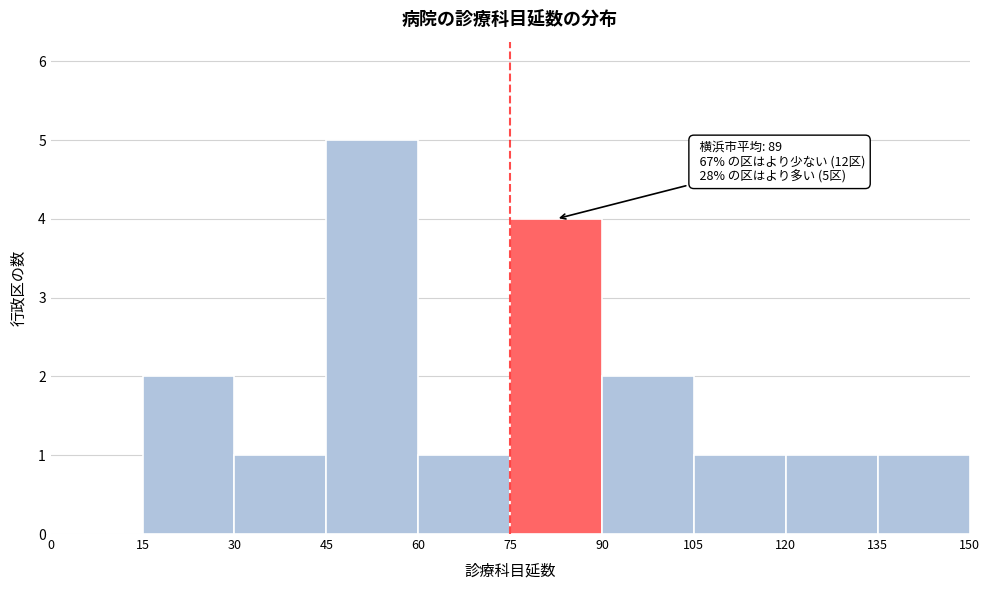

Over which range of the x-axis is the bar tallest?

45 to 60